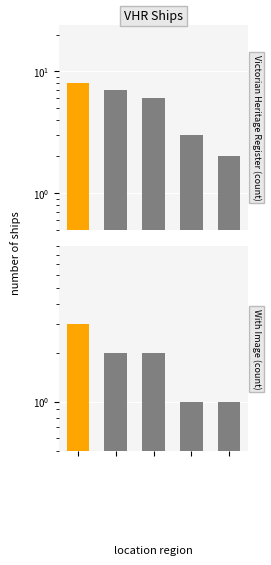

Read the With Image (count) value at 2.

2